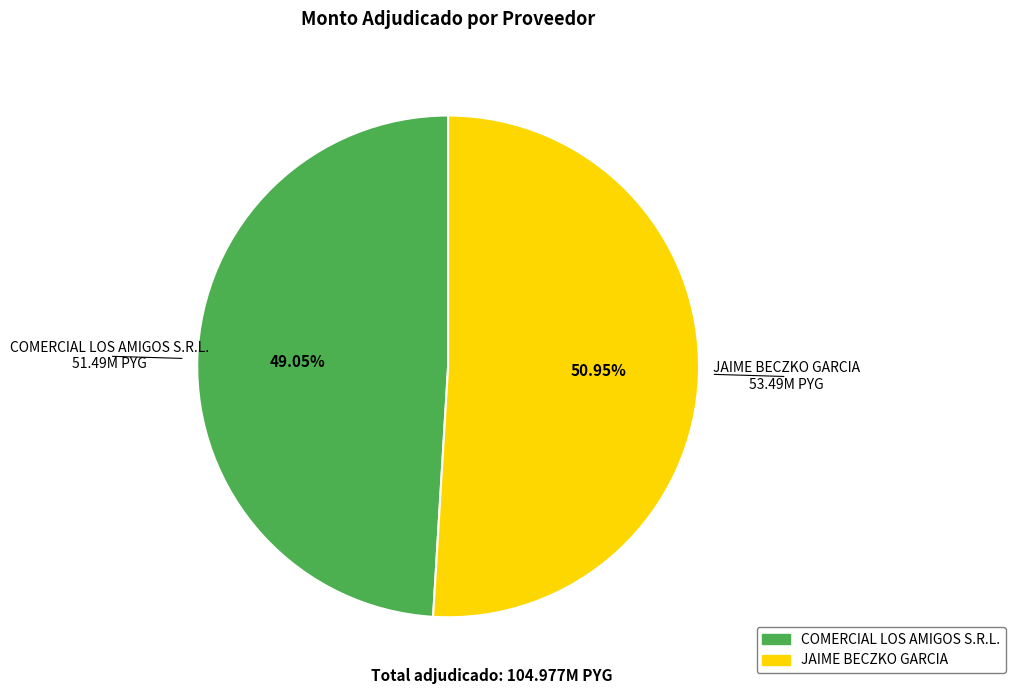

Rank the categories by value from highest to lowest.

JAIME BECZKO GARCIA, COMERCIAL LOS AMIGOS S.R.L.